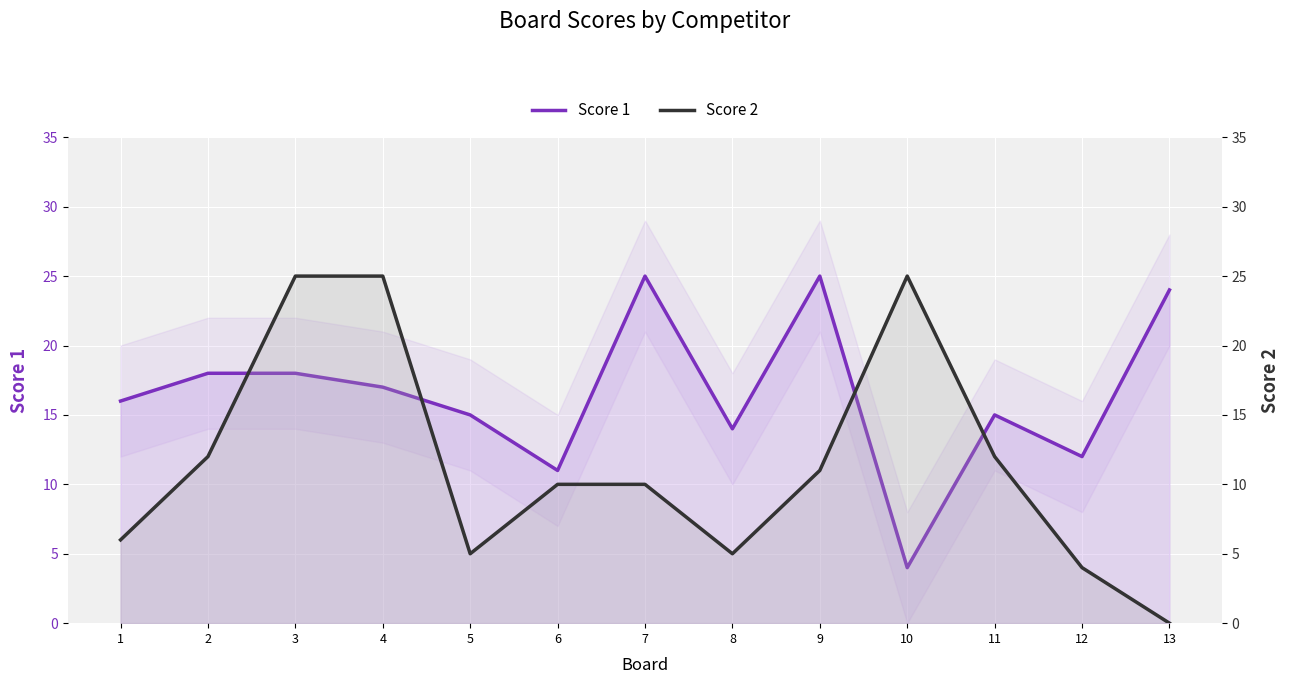

Reading right to left, what are all the values shown in this chart?

Score 1: 24	12	15	4	25	14	25	11	15	17	18	18	16
Score 2: 0	4	12	25	11	5	10	10	5	25	25	12	6